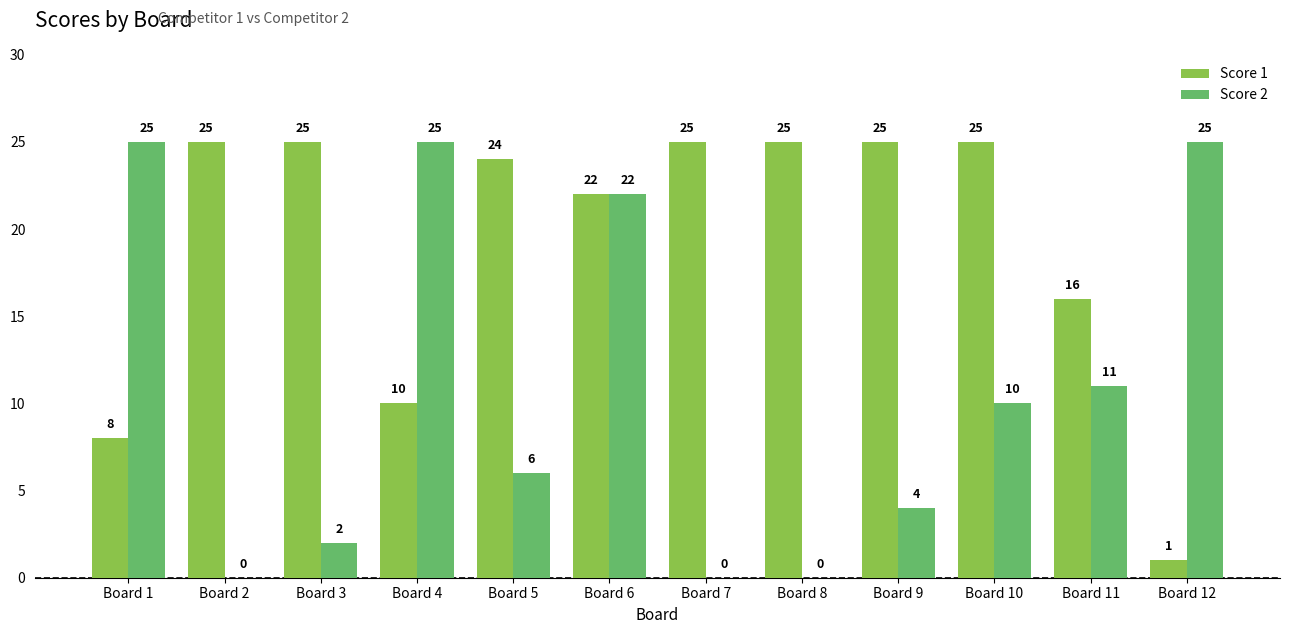

What is the sum of the Score 1 values at Board 3 and Board 5?

49